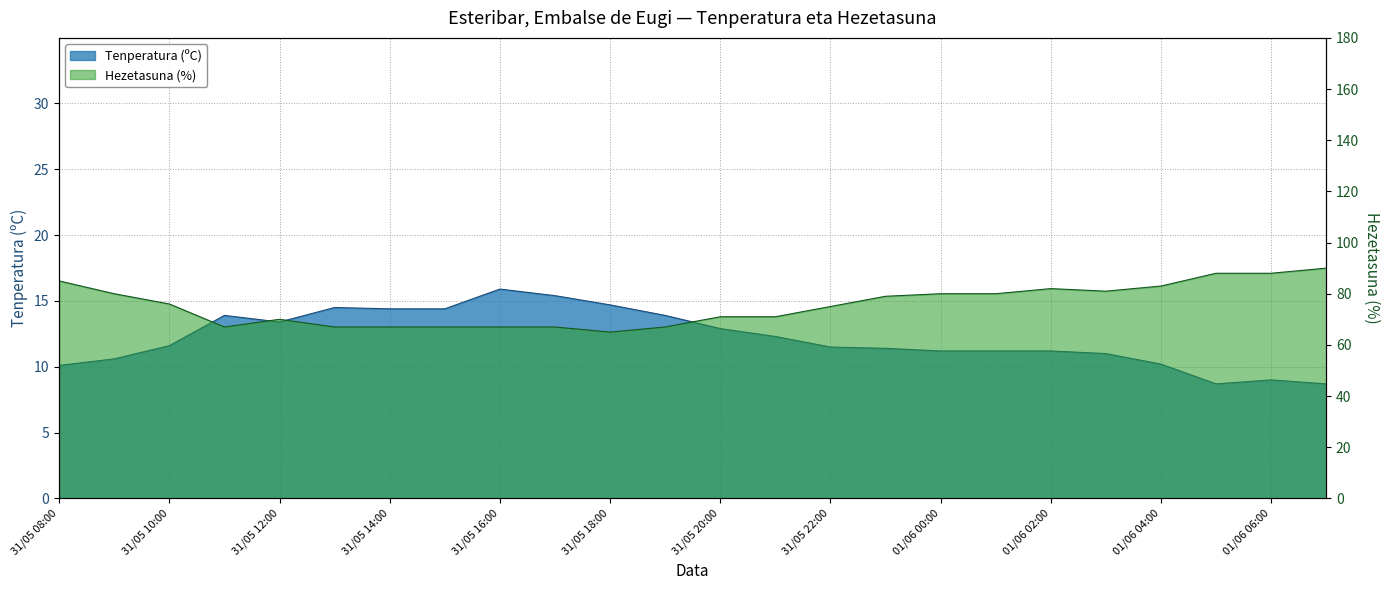

True or false: Hezetasuna (%) and Tenperatura (ºC) cross at least once.

False